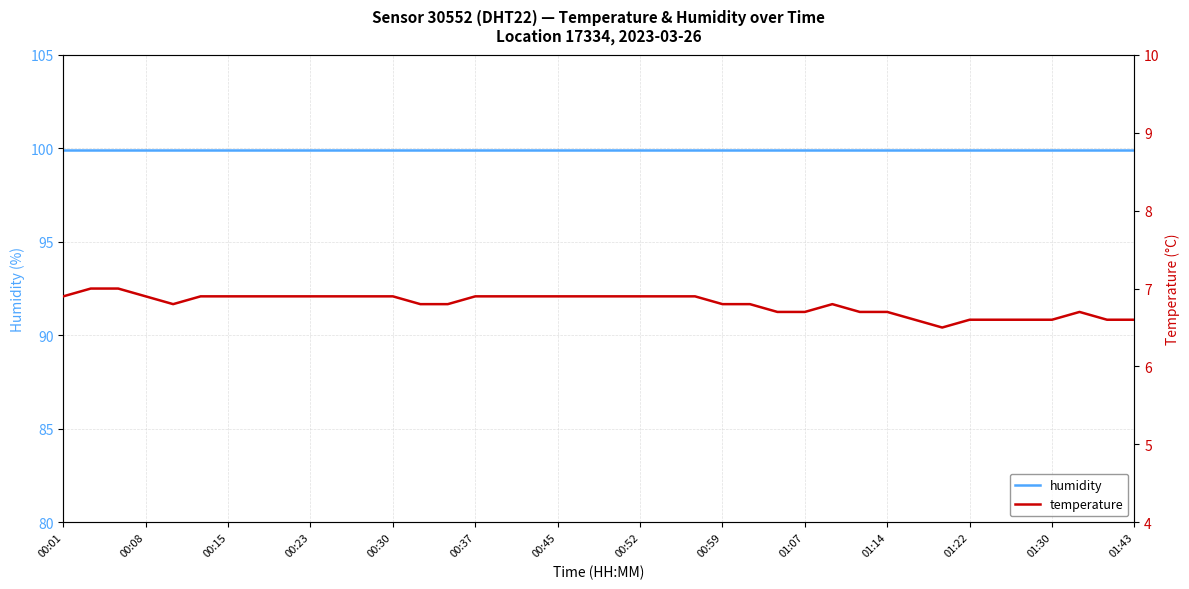

Rank the series at 00:59 from highest to lowest value.

humidity, temperature